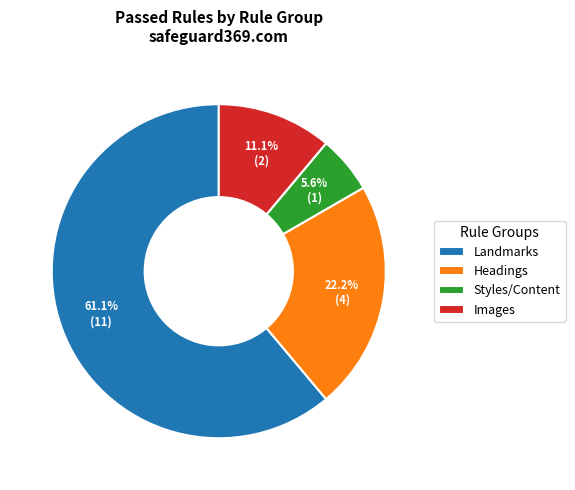

What percentage is the Styles/Content slice, to the nearest percent?

6%